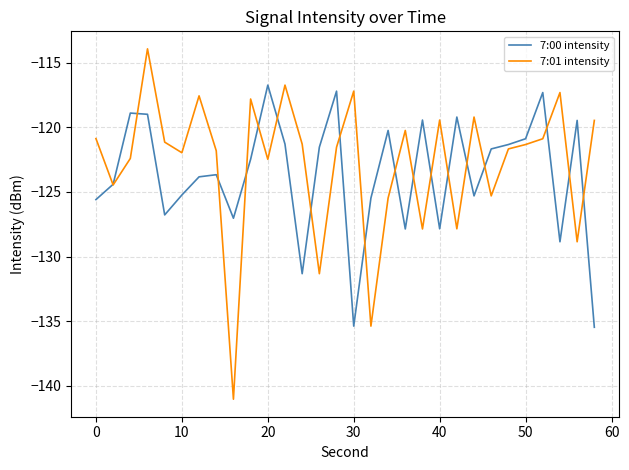

Which series has the largest total across all categories?

7:01 intensity